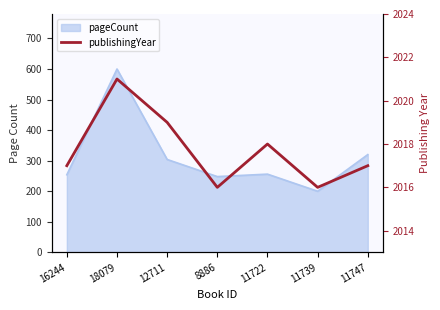

What is the maximum value shown in the chart?

2021